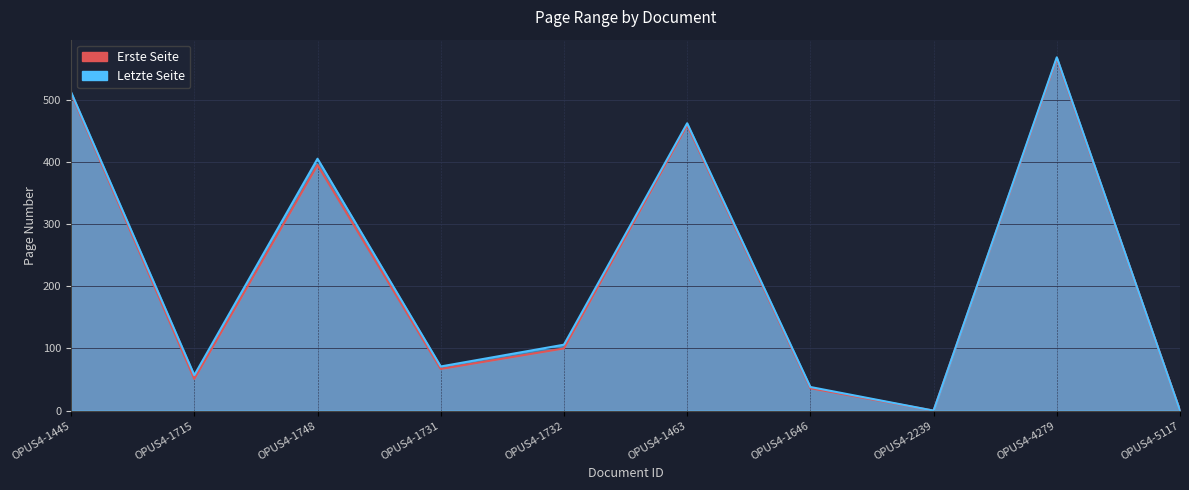

Which series has the widest spread of values?

Letzte Seite